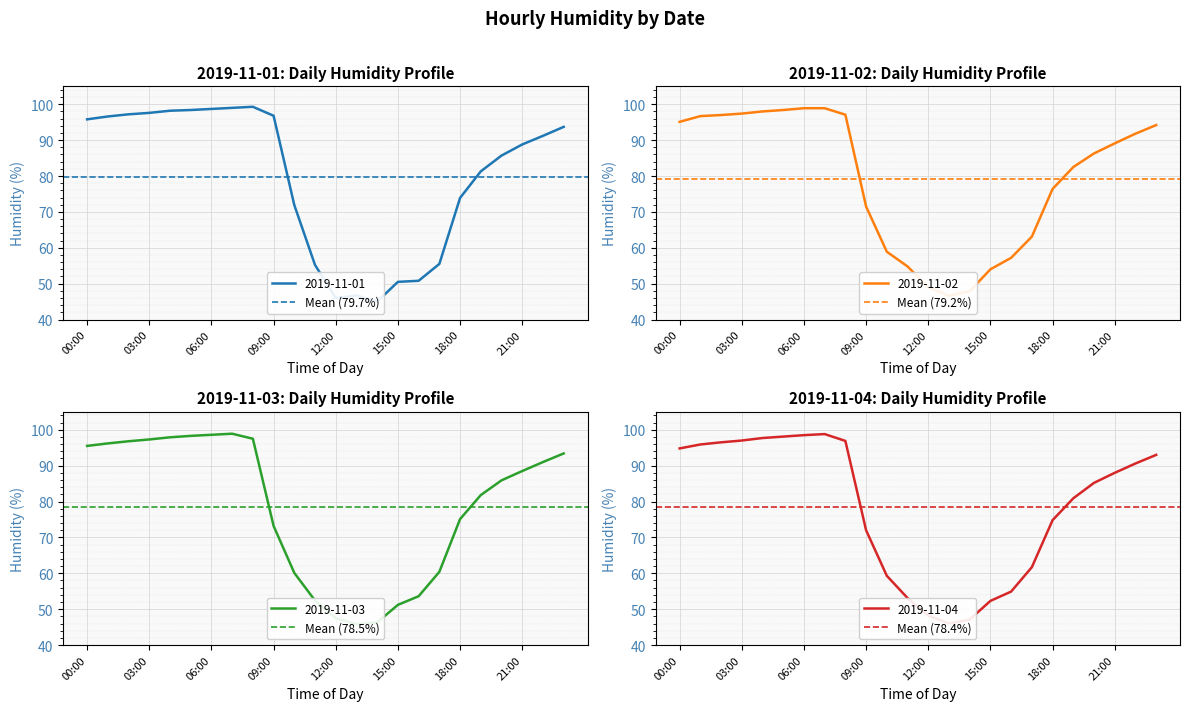

What value does the Mean (78.4%) series have at 00:00?

78.4